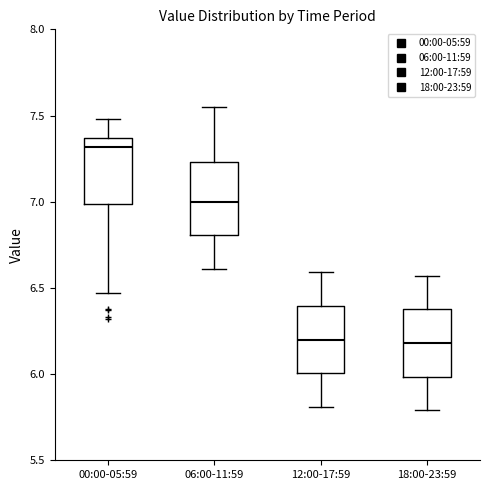

Reading left to right, transcribe this box plot: for each box, give where its median line is, the range the box spans, and where its two whiskers end, as read against the y-axis. The values are not printed on the chart, so give them approximately, as read against the axis.

00:00-05:59: median 7.30, box 7.00 to 7.35, whiskers 6.45 to 7.50
06:00-11:59: median 7.00, box 6.80 to 7.25, whiskers 6.60 to 7.55
12:00-17:59: median 6.20, box 6.00 to 6.40, whiskers 5.80 to 6.60
18:00-23:59: median 6.20, box 6.00 to 6.40, whiskers 5.80 to 6.55